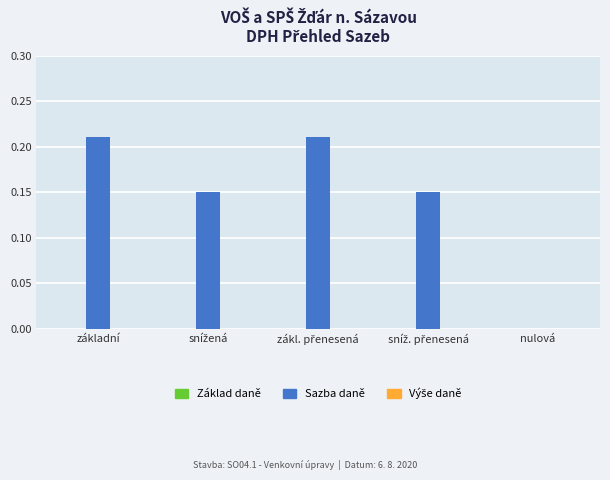

What is the sum of all values?

0.7